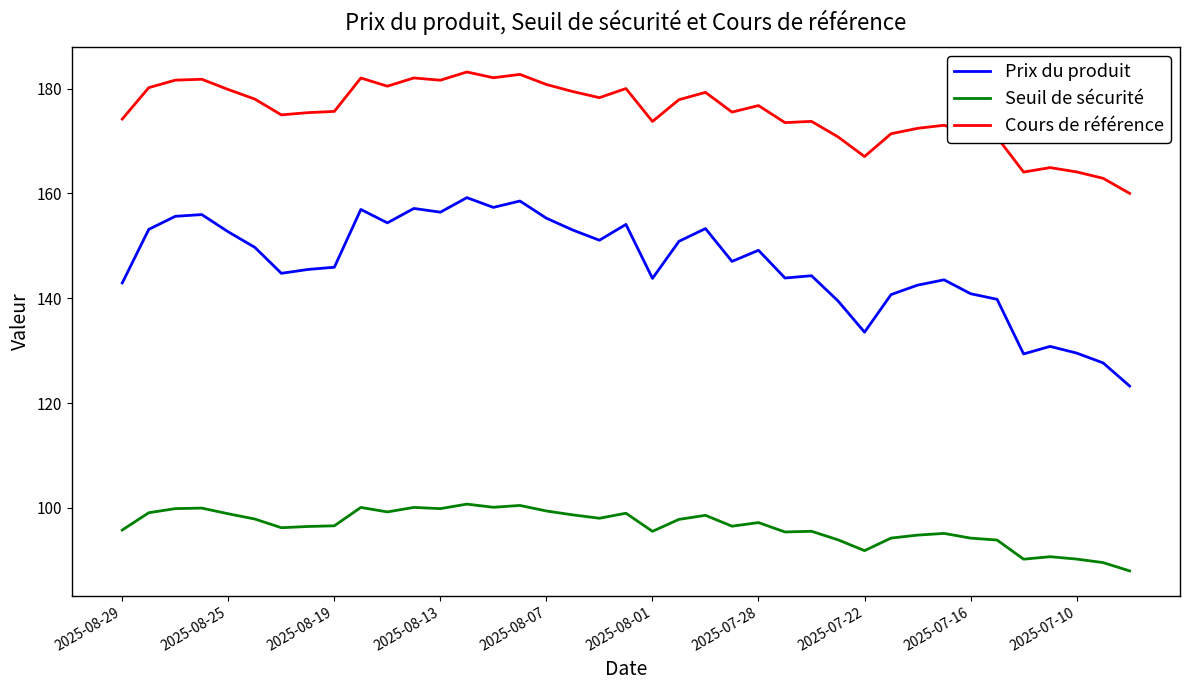

Rank the series by their maximum value, from lowest to highest.

Seuil de sécurité, Prix du produit, Cours de référence